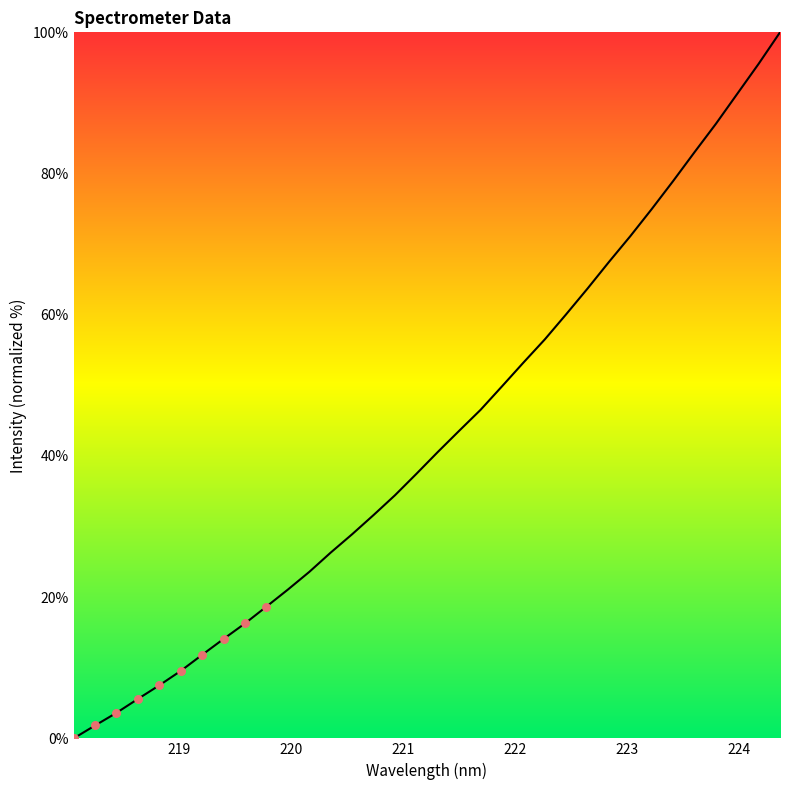

What is the difference between the maximum and minimum values?

100.0